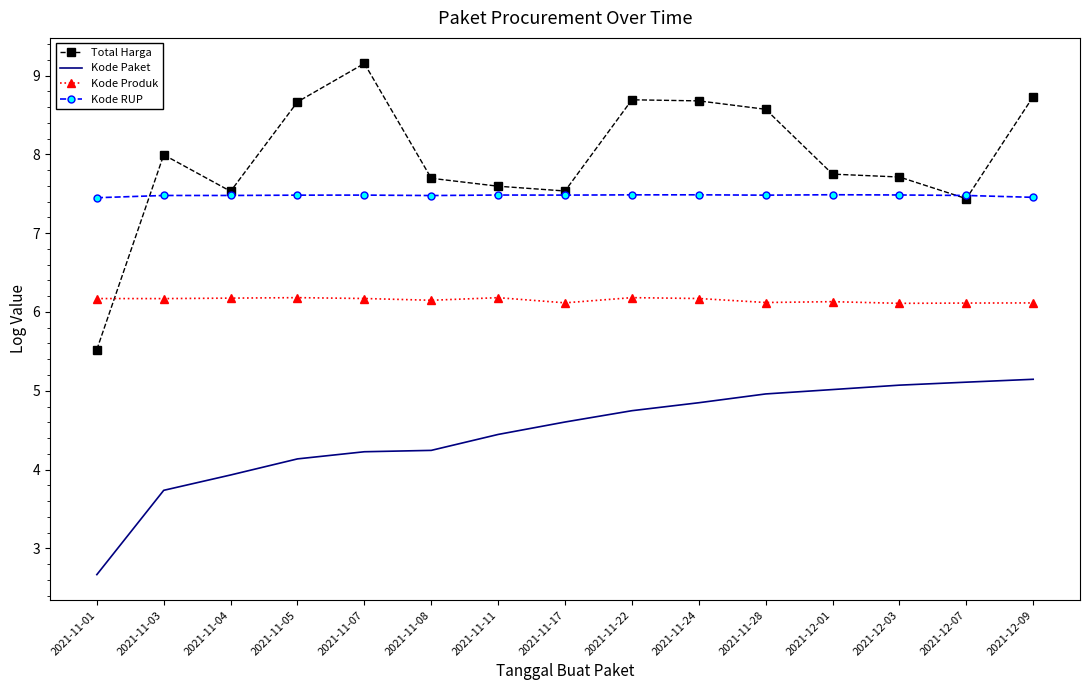

True or false: Kode RUP and Kode Paket intersect in this chart.

False